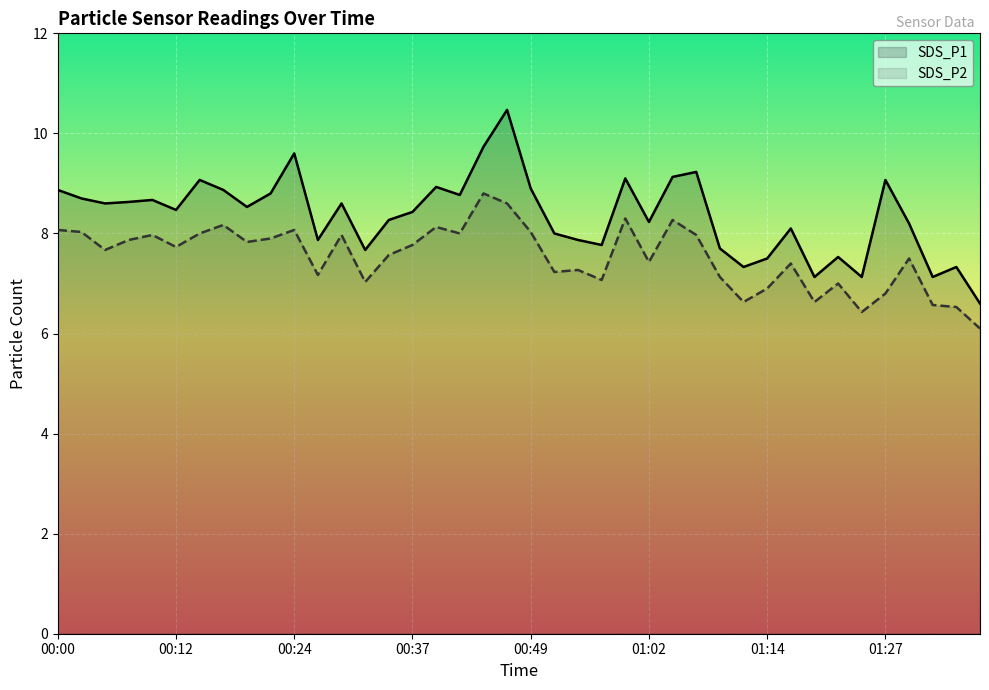

Reading left to right, list all the values displayed in this chart.

SDS_P1: 8.9	8.7	8.6	8.6	8.7	8.5	9.1	8.9	8.5	8.8	9.6	7.9	8.6	7.7	8.3	8.4	8.9	8.8	9.7	10.5	8.9	8.0	7.9	7.8	9.1	8.2	9.1	9.2	7.7	7.3	7.5	8.1	7.1	7.5	7.1	9.1	8.2	7.1	7.3	6.6
SDS_P2: 8.1	8.0	7.7	7.9	8.0	7.7	8.0	8.2	7.8	7.9	8.1	7.2	8.0	7.0	7.6	7.8	8.1	8.0	8.8	8.6	8.0	7.2	7.3	7.1	8.3	7.4	8.3	8.0	7.1	6.6	6.9	7.4	6.6	7.0	6.4	6.8	7.5	6.6	6.5	6.1